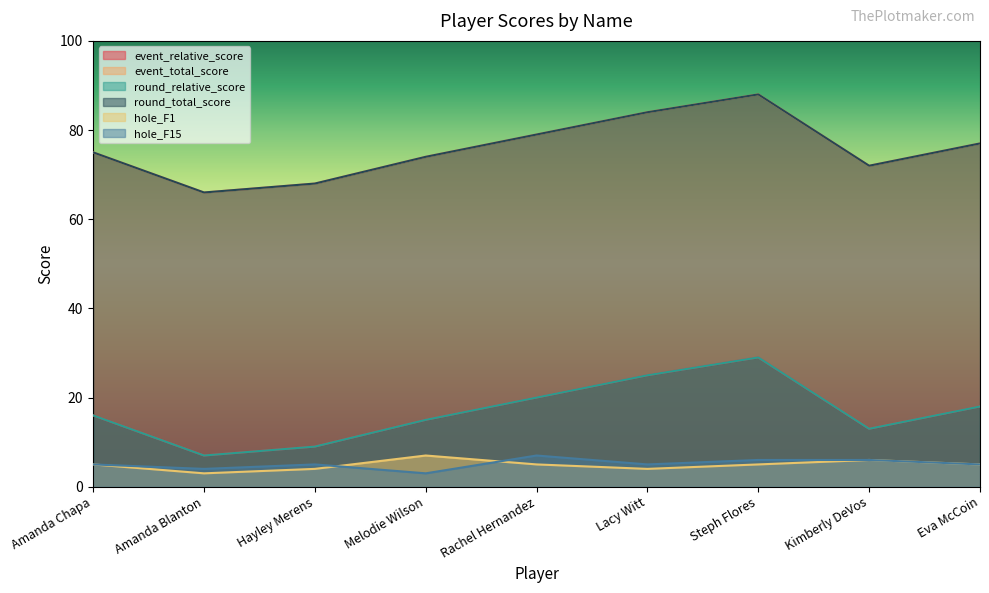

Is it true that event_total_score equals 39 at Eva McCoin?

False